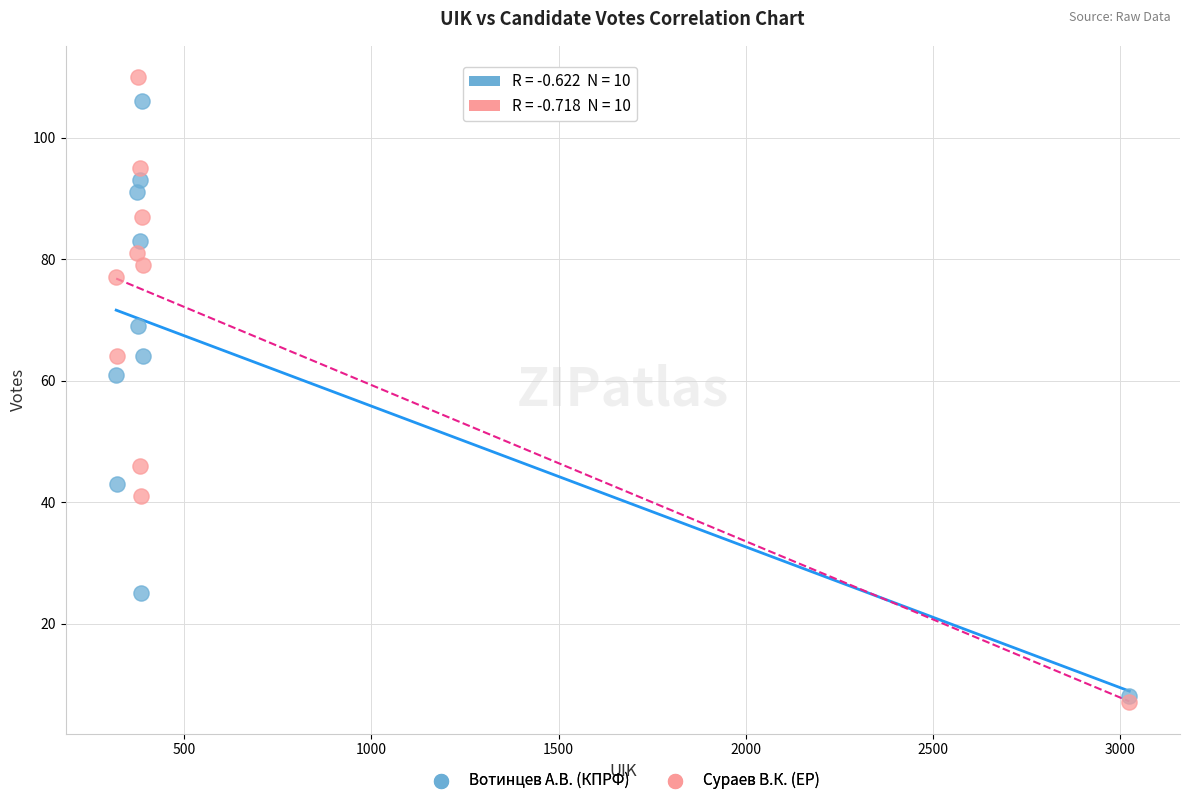

In the Вотинцев А.В. (КПРФ) series, what Y value is closest to 57?

61